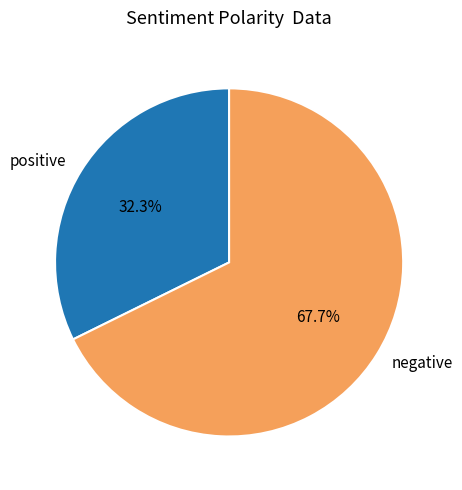

Which slice is the smallest?

positive